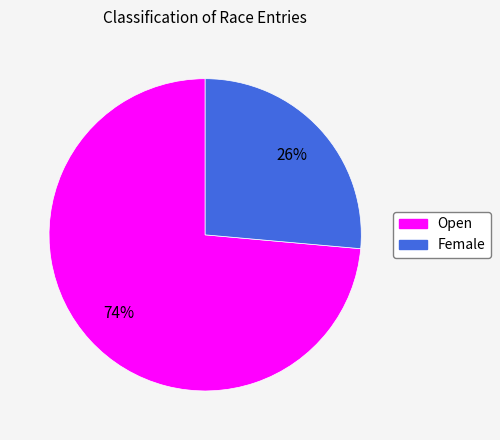

Which category has the smallest portion of the pie?

Female